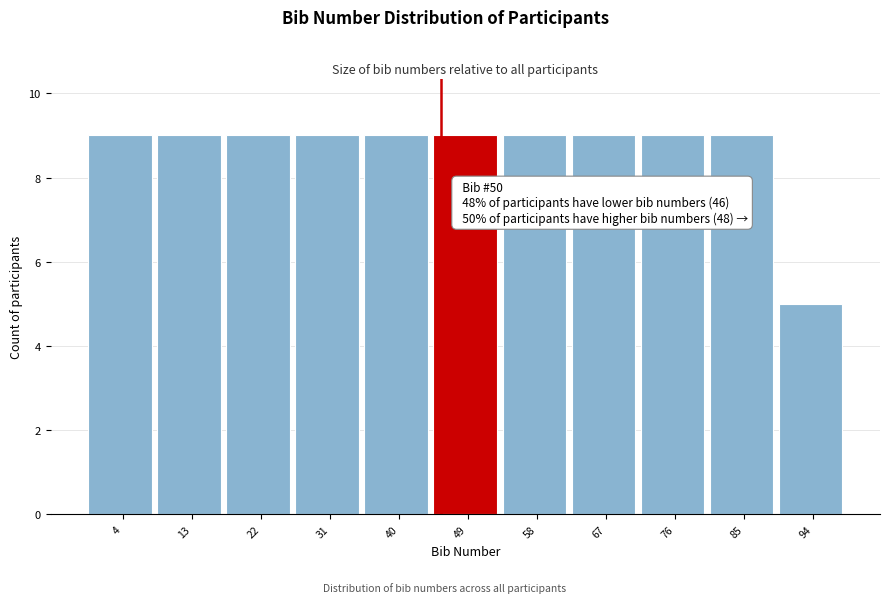

Reading left to right, what are all the values shown in this chart?

4=9	13=9	22=9	31=9	40=9	49=9	58=9	67=9	76=9	85=9	94=5